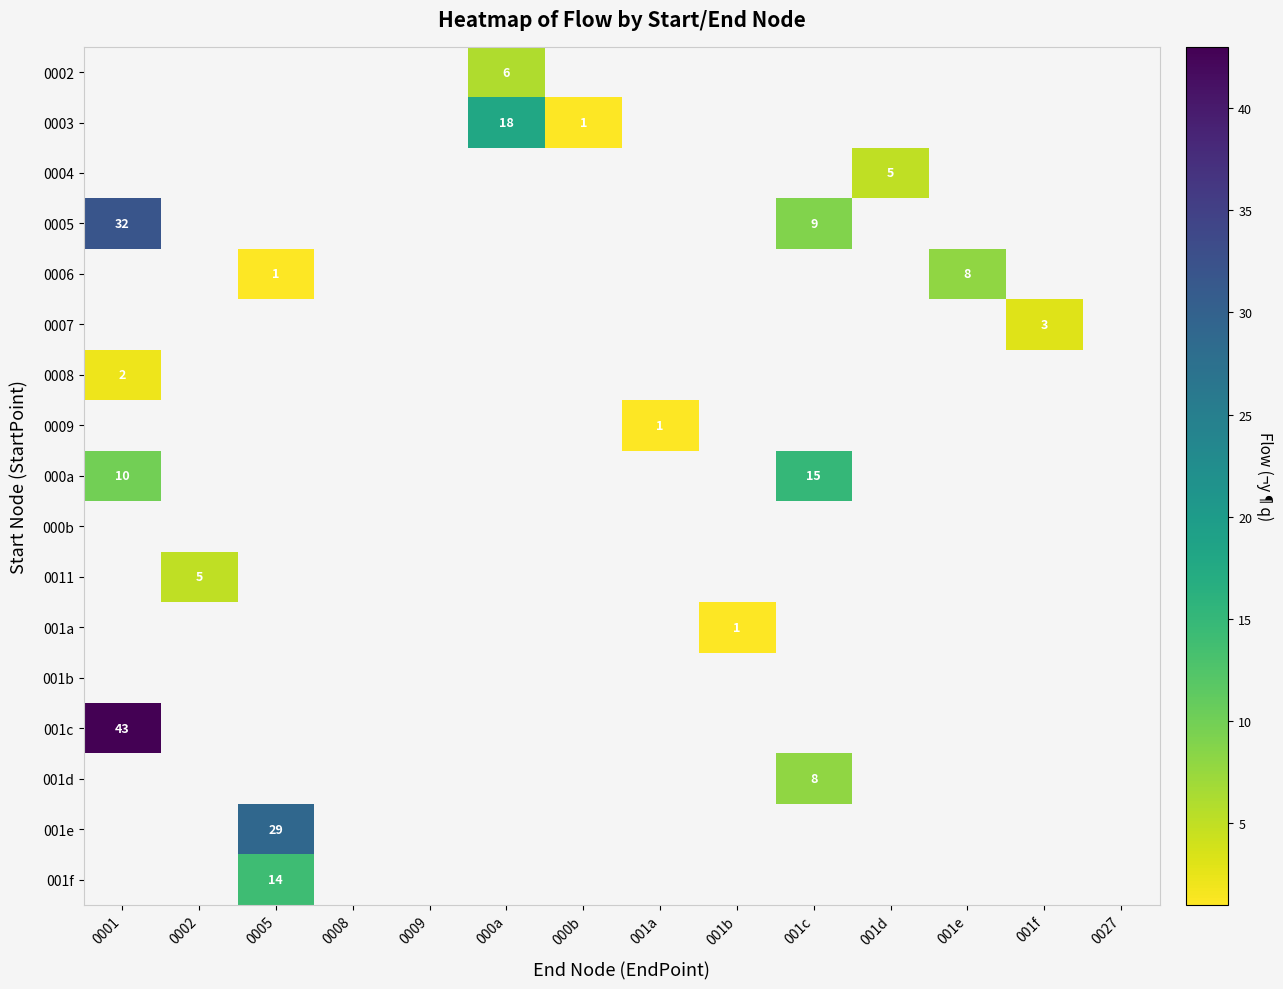

Count the number of data series in this chart.

17